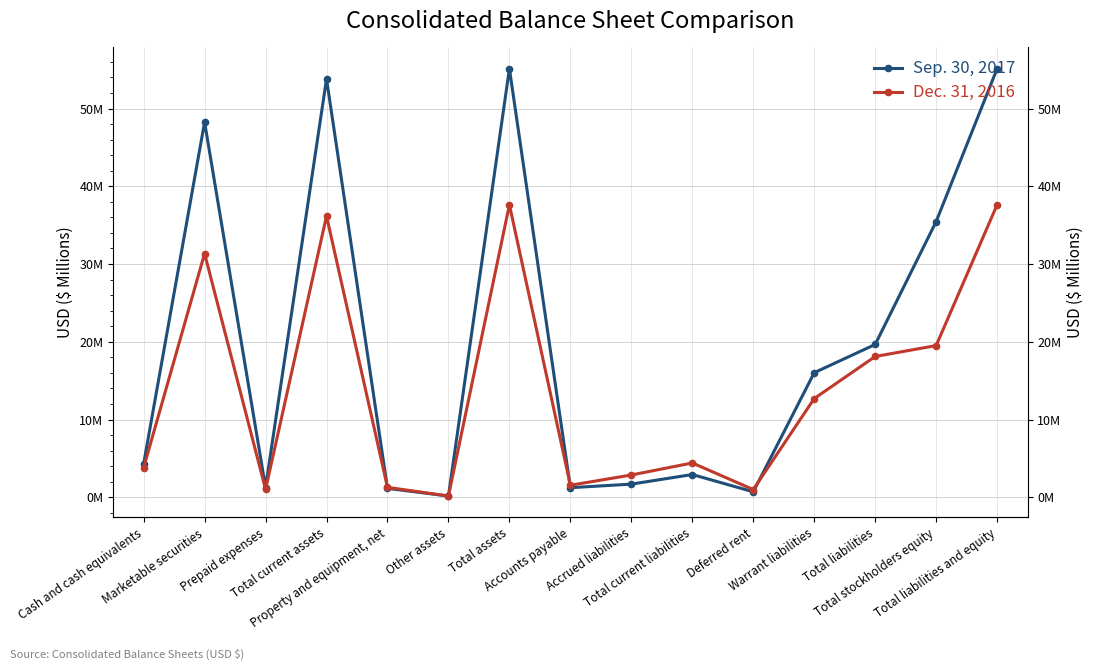

Which series has the largest total across all categories?

Sep. 30, 2017